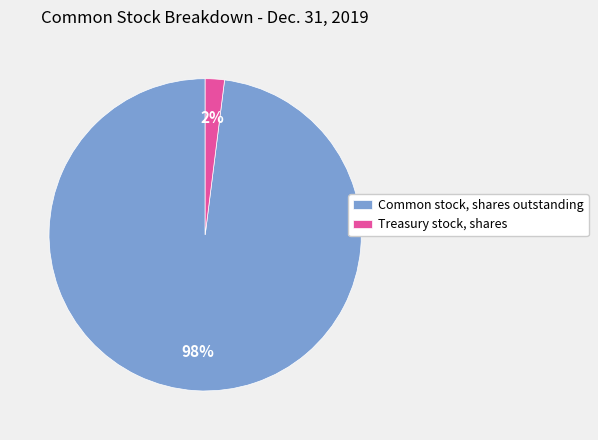

The Treasury stock, shares slice represents 8% of the pie. True or false?

False